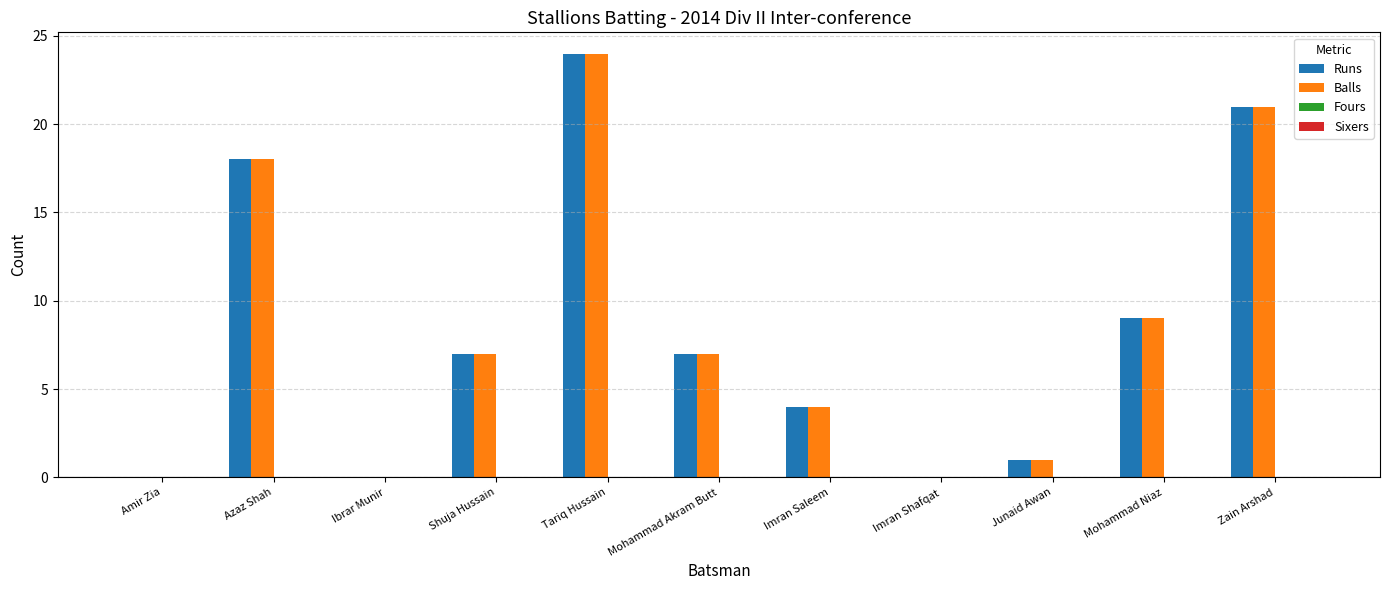

What is the spread (max minus min) of values at Mohammad Akram Butt?

0